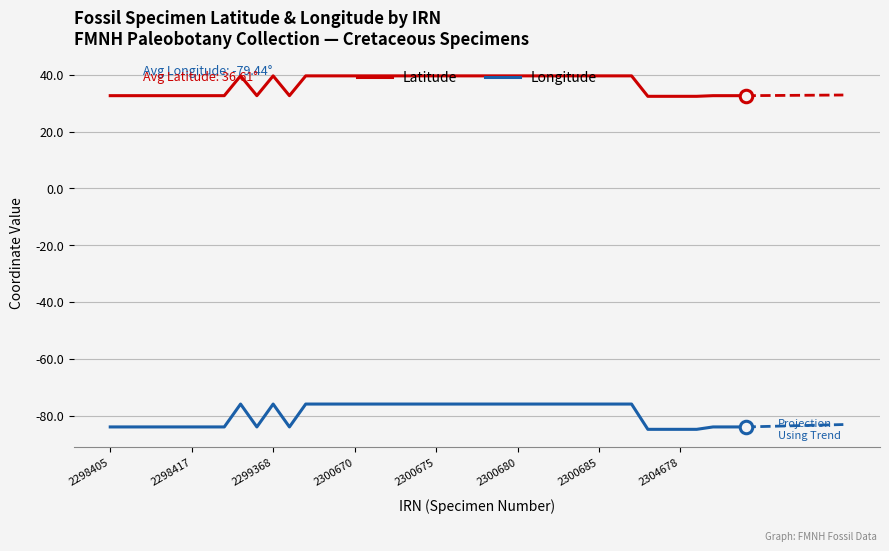

True or false: Latitude and Longitude intersect in this chart.

False